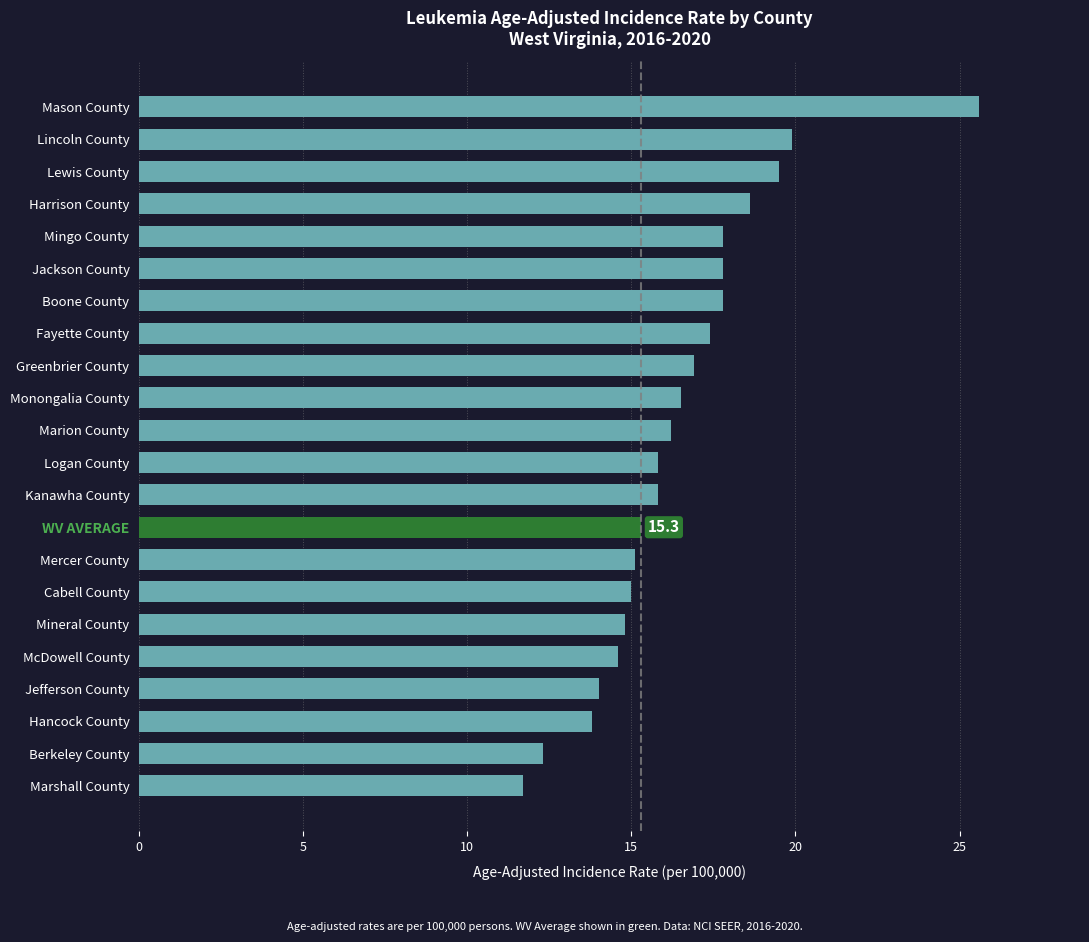

At which category does the chart reach its peak across all series?

Mason County